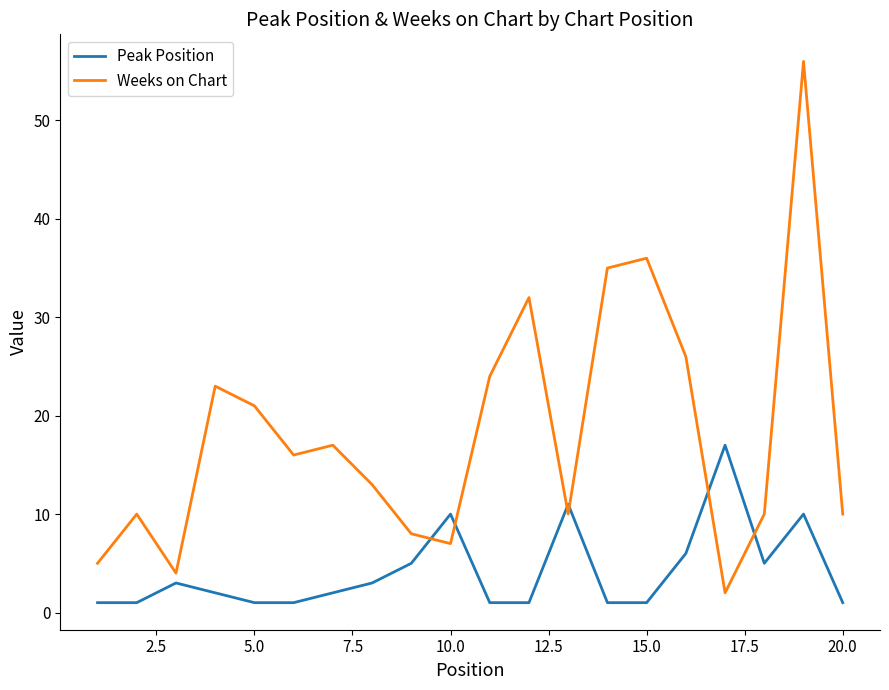

What is the maximum value for Peak Position?

17